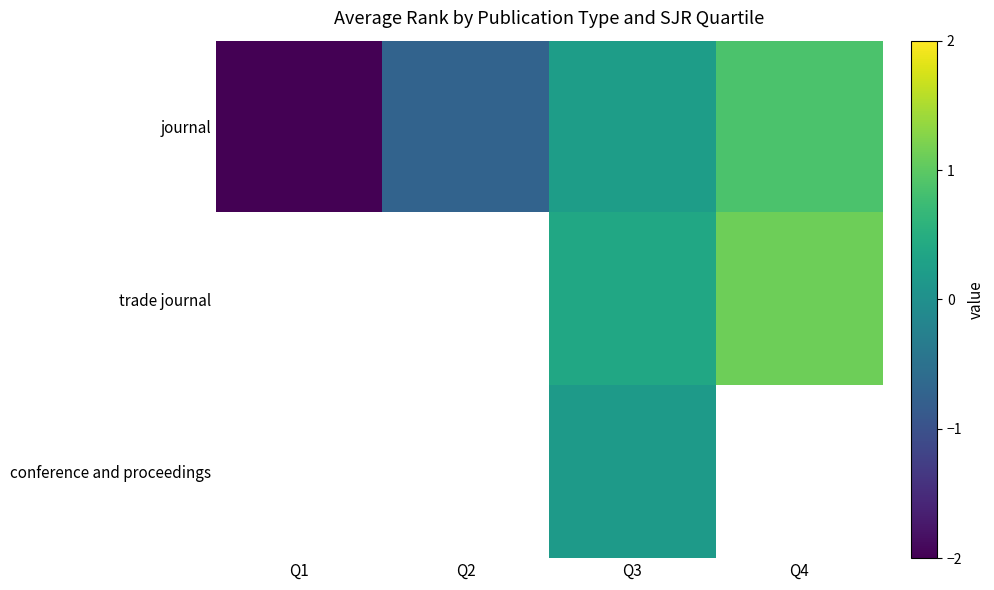

How many data points in trade journal are above 0?

2